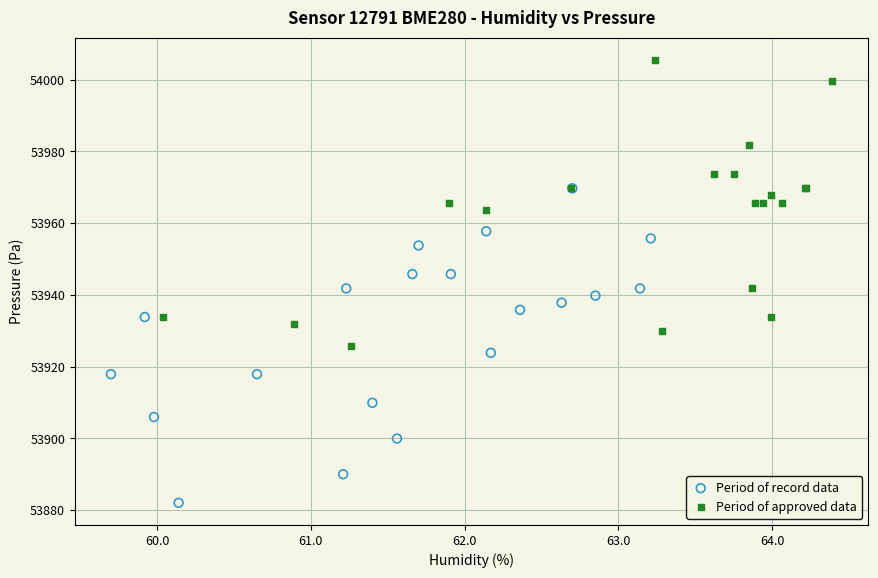

Which series reaches the maximum Y coordinate?

Period of approved data